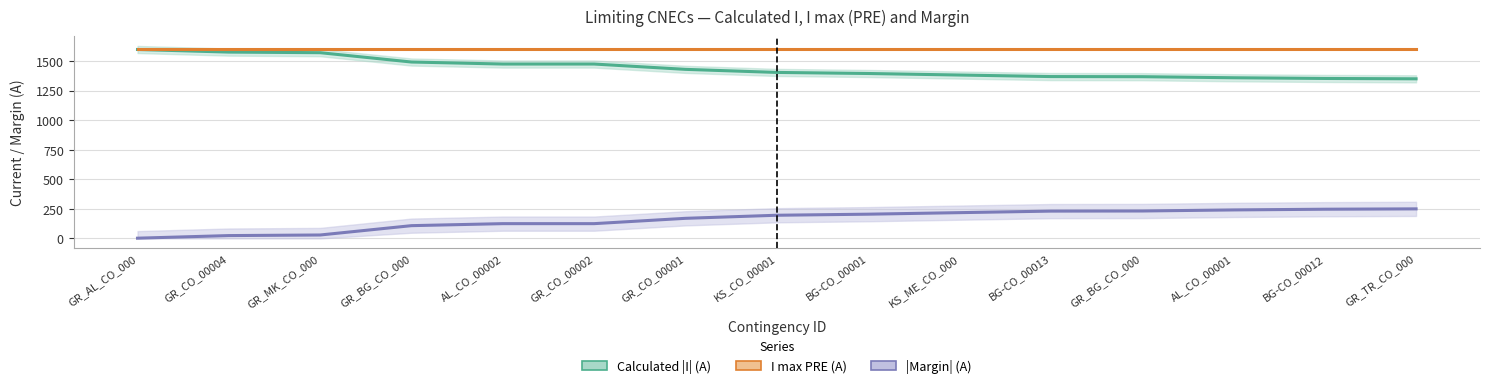

Between KS_CO_00001 and BG-CO_00001, which series saw the biggest shift?

Calculated |I| (A)